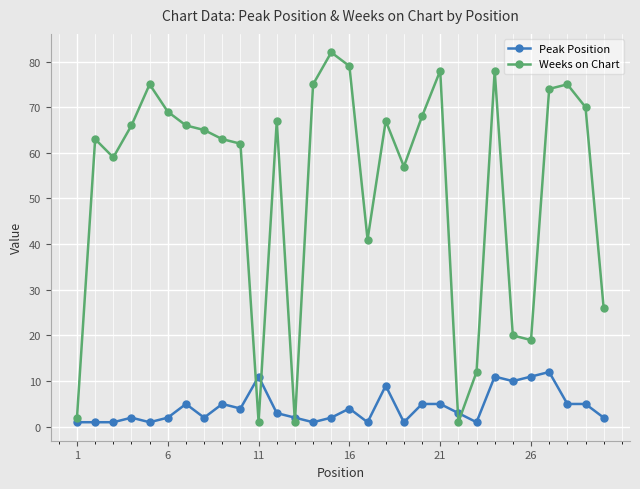

Count the number of categories in the chart.

30